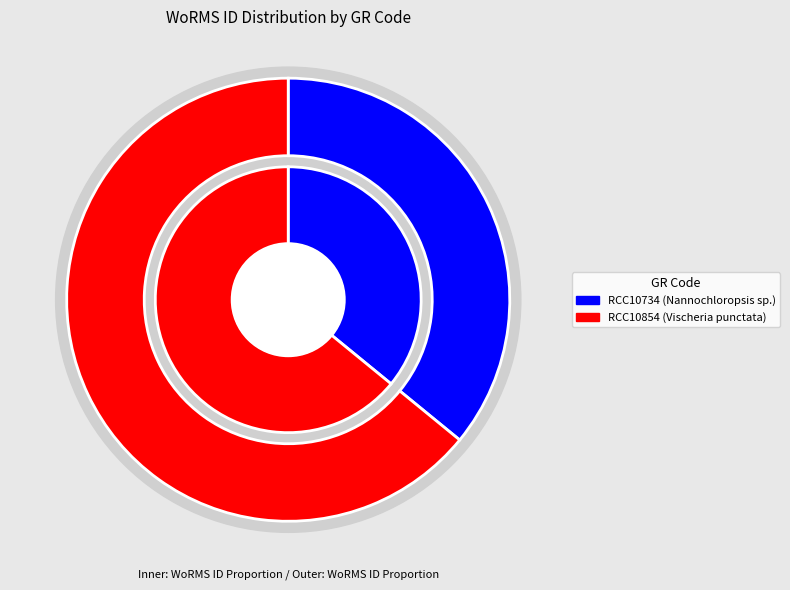

How many slices are in this pie chart?

2